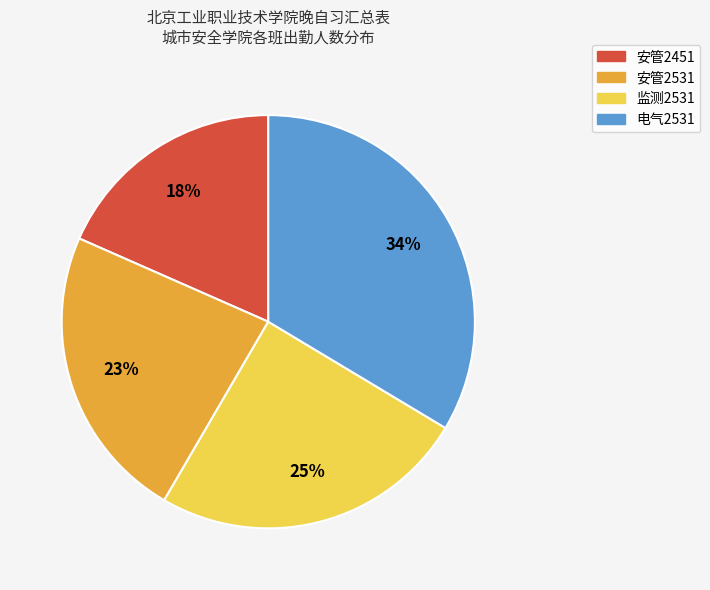

To the nearest percent, what is the average slice percentage?

25%